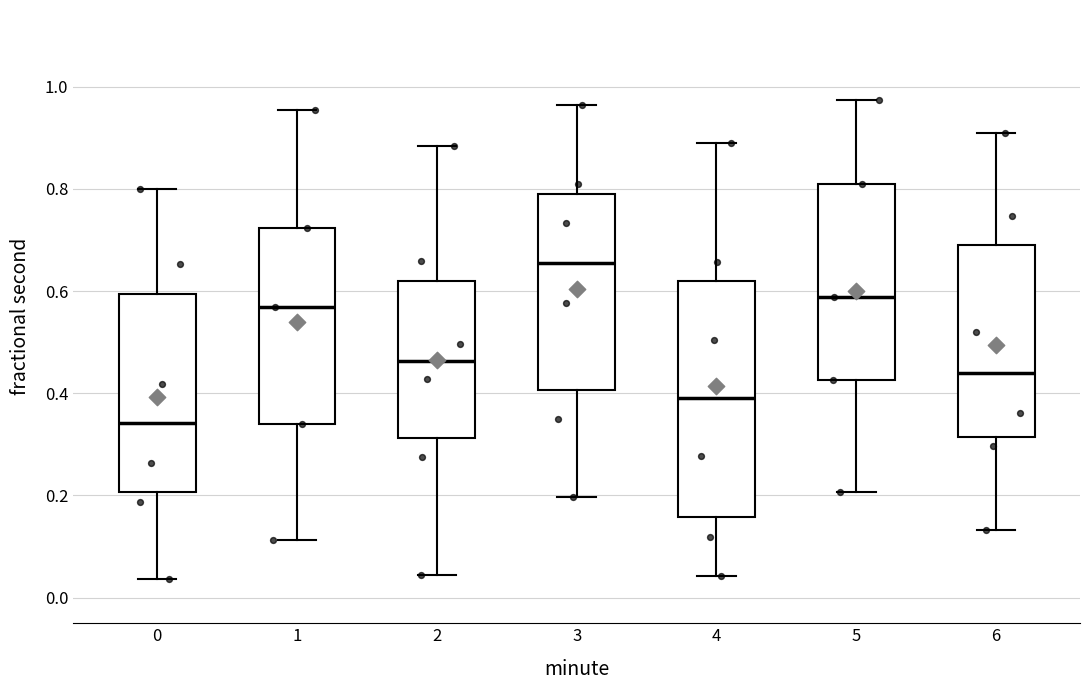

Reading left to right, read every box against the y-axis: the position of its median line, the range the box covers, and the ends of its whiskers. The values are not printed on the chart, so give them approximately, as read against the axis.

0: median 0.34, box 0.20 to 0.60, whiskers 0.04 to 0.80
1: median 0.56, box 0.34 to 0.72, whiskers 0.12 to 0.96
2: median 0.46, box 0.32 to 0.62, whiskers 0.04 to 0.88
3: median 0.66, box 0.40 to 0.80, whiskers 0.20 to 0.96
4: median 0.40, box 0.16 to 0.62, whiskers 0.04 to 0.88
5: median 0.58, box 0.42 to 0.82, whiskers 0.20 to 0.98
6: median 0.44, box 0.32 to 0.68, whiskers 0.14 to 0.92